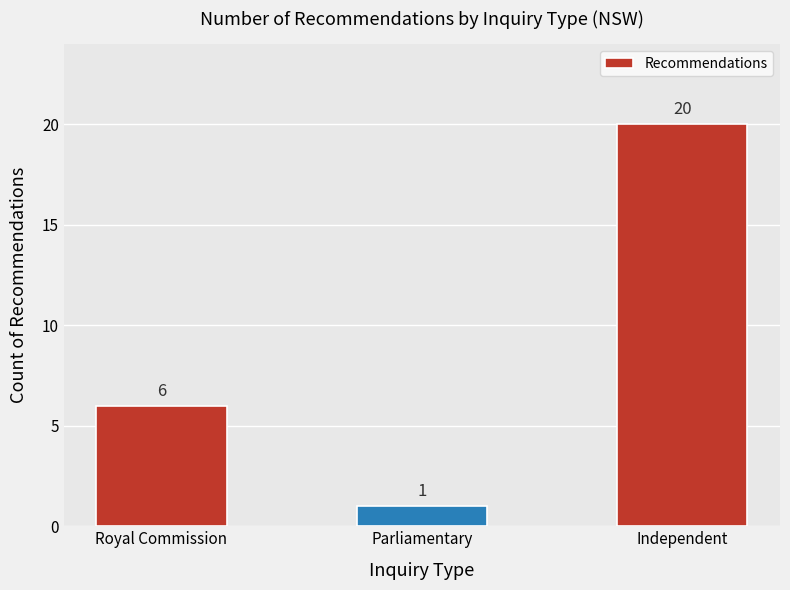

Where is the data nearest to the value 10?

Royal Commission